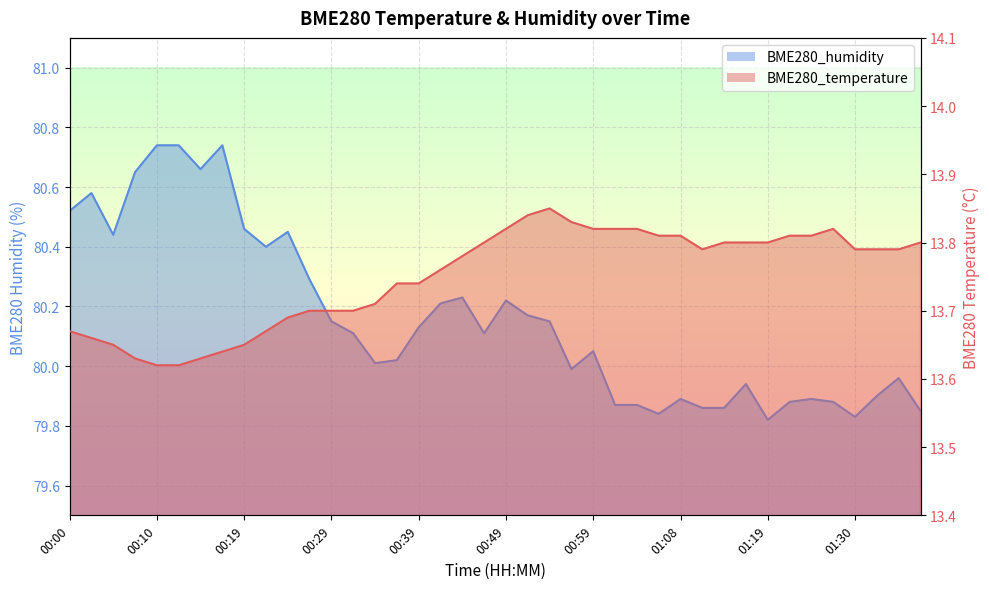

Where does the BME280_humidity series first go above 80?

00:00